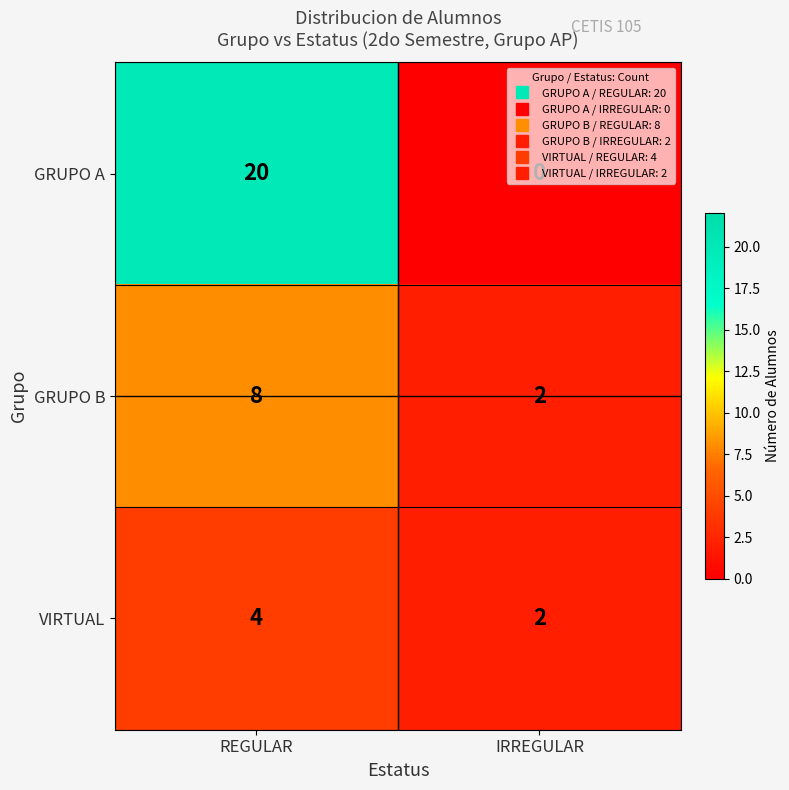

Which series changed the most between REGULAR and IRREGULAR?

GRUPO A